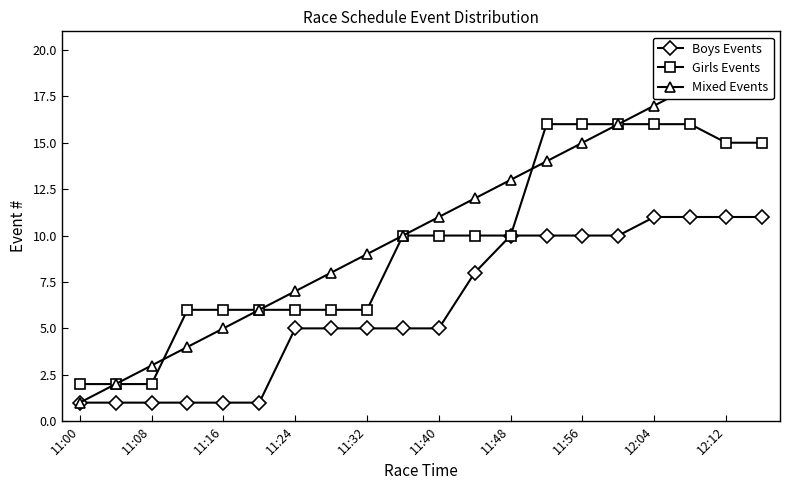

List the series in order of their overall mean, highest first.

Mixed Events, Girls Events, Boys Events